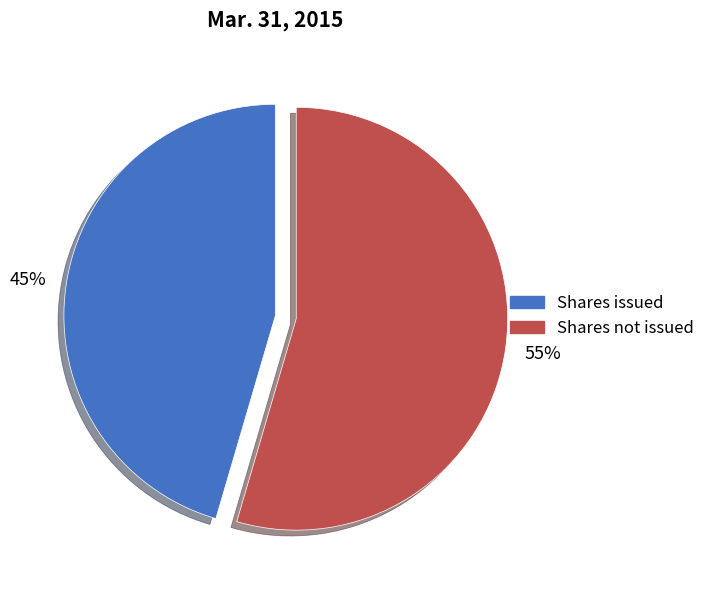

To the nearest percent, what is the average slice percentage?

50%